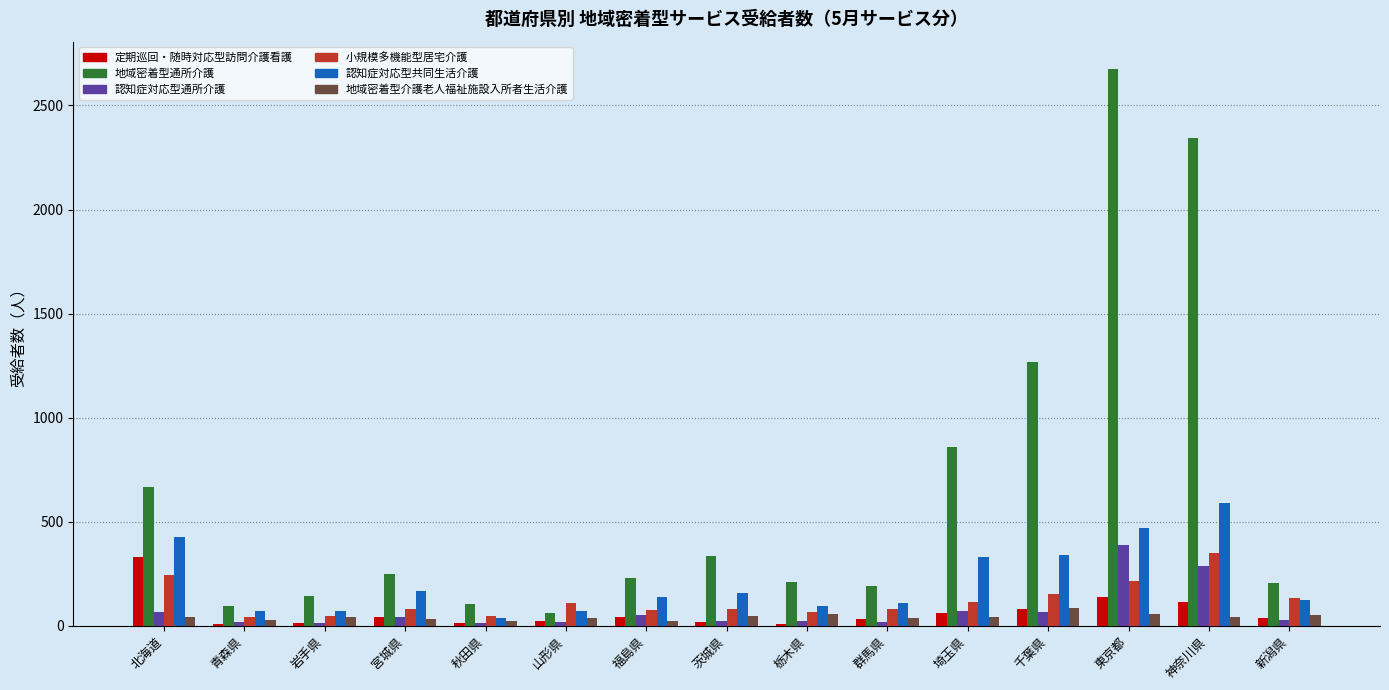

What is the sum of all 認知症対応型通所介護 values?

1123